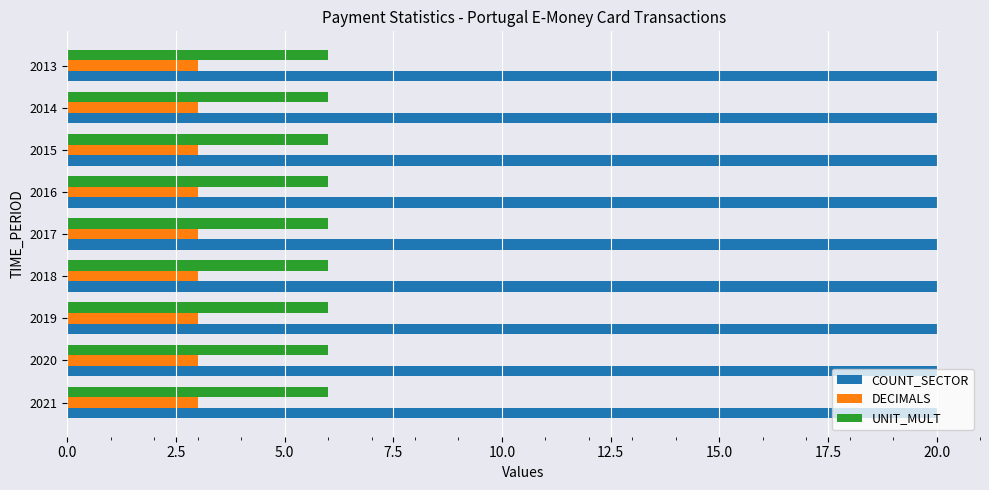

At how many categories does at least one series exceed 13?

9